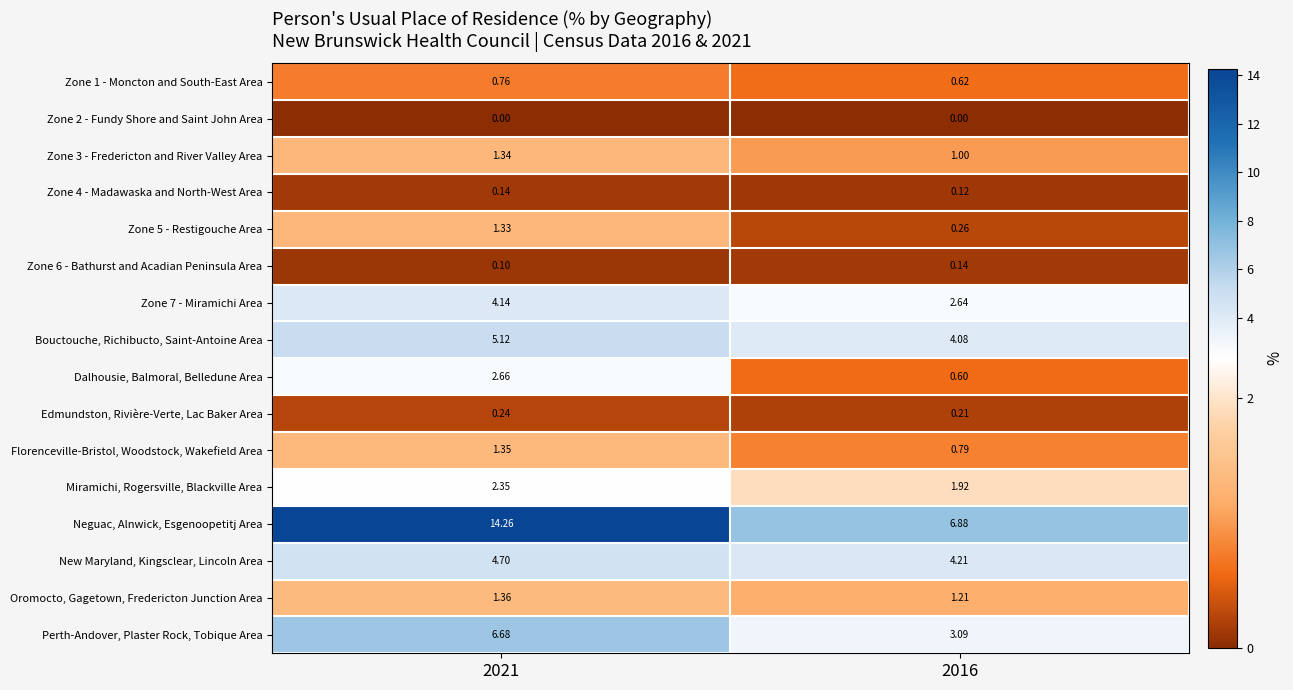

Which series changed the most between 2021 and 2016?

Neguac, Alnwick, Esgenoopetitj Area